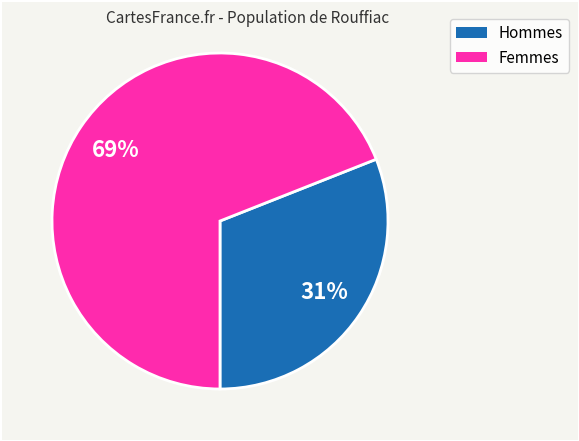

Does any single category account for the majority?

Yes